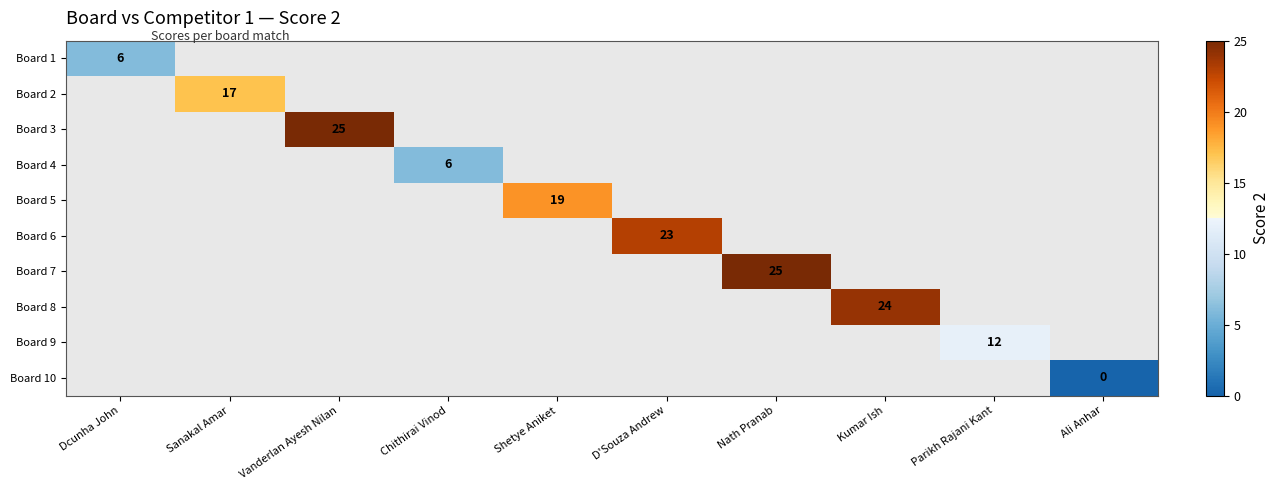

The value of Board 7 at Nath Pranab is 36. True or false?

False